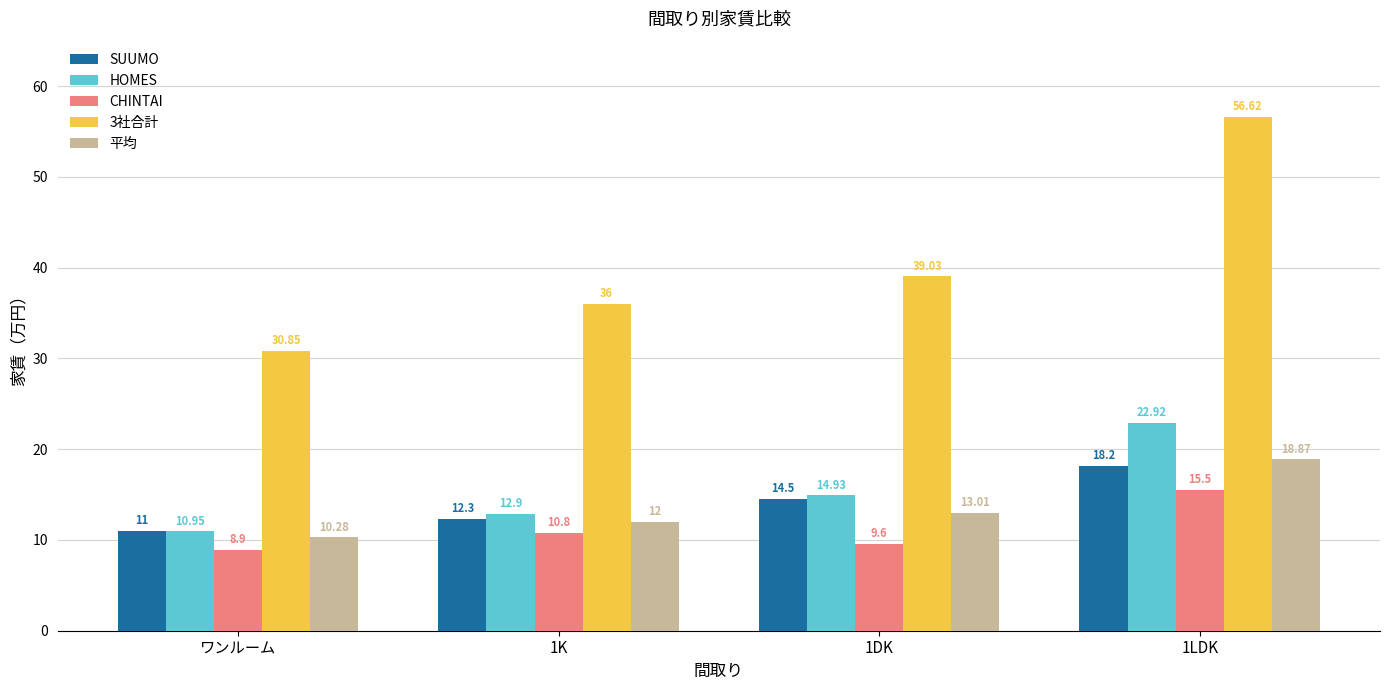

What is the label of the 4th bar from the left?

1LDK